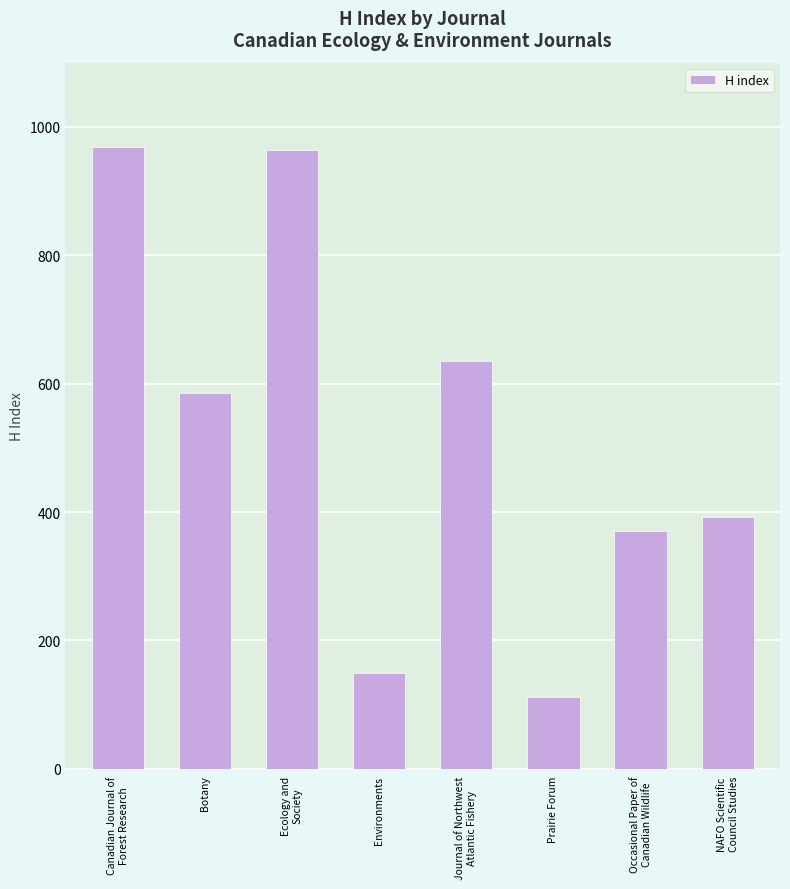

What is the label of the 1st bar from the right?

NAFO Scientific
Council Studies